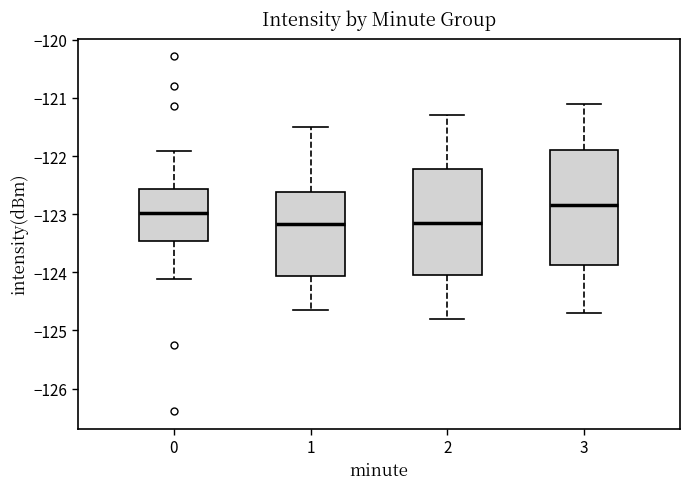

Which box's median line is the highest?

3